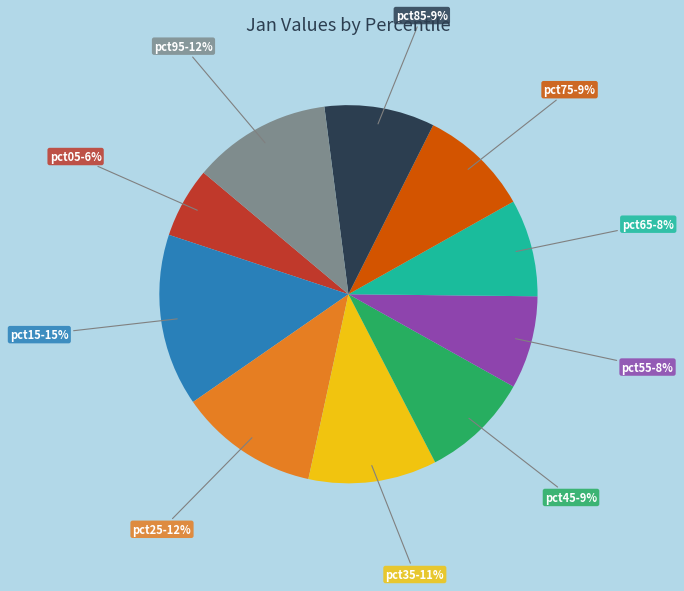

To the nearest percent, what is the average slice percentage?

10%